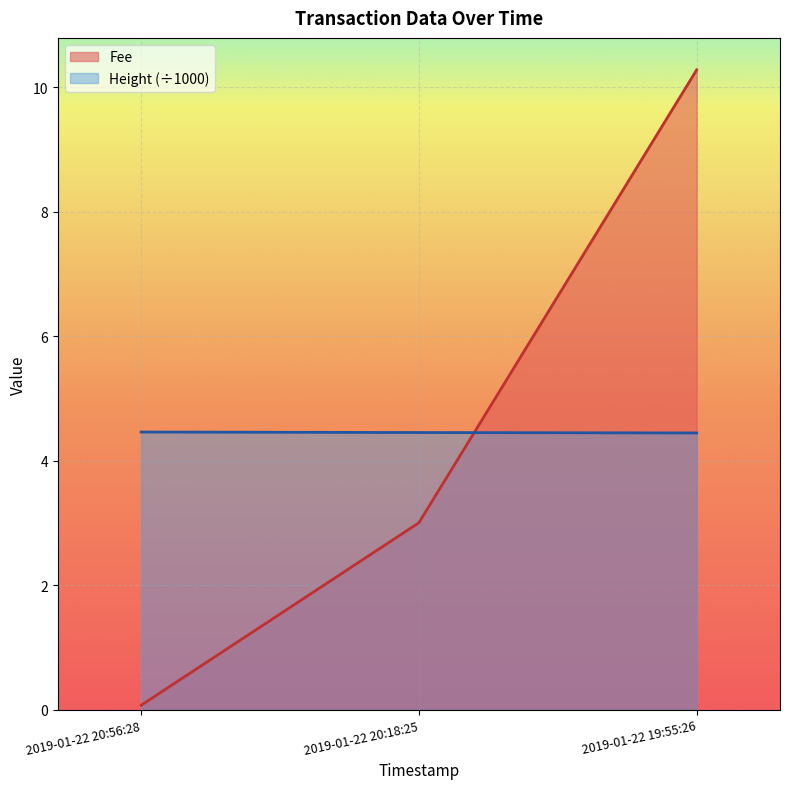

At which category is the sum across all series the highest?

2019-01-22 19:55:26